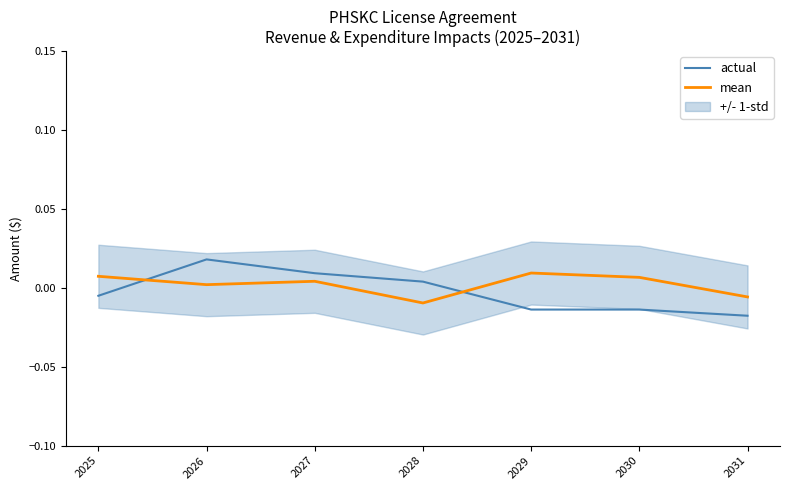

The actual series shows -0.0 at 2030. True or false?

True